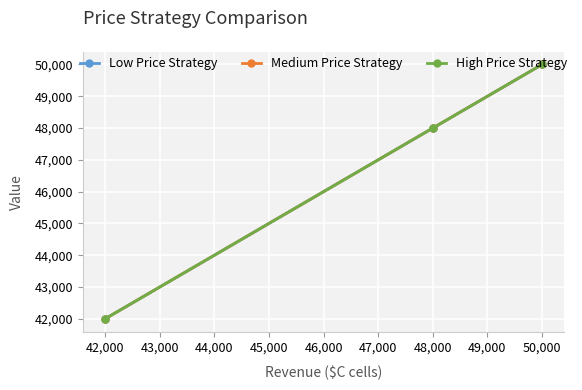

Is this an area chart (filled region under the line)?

No